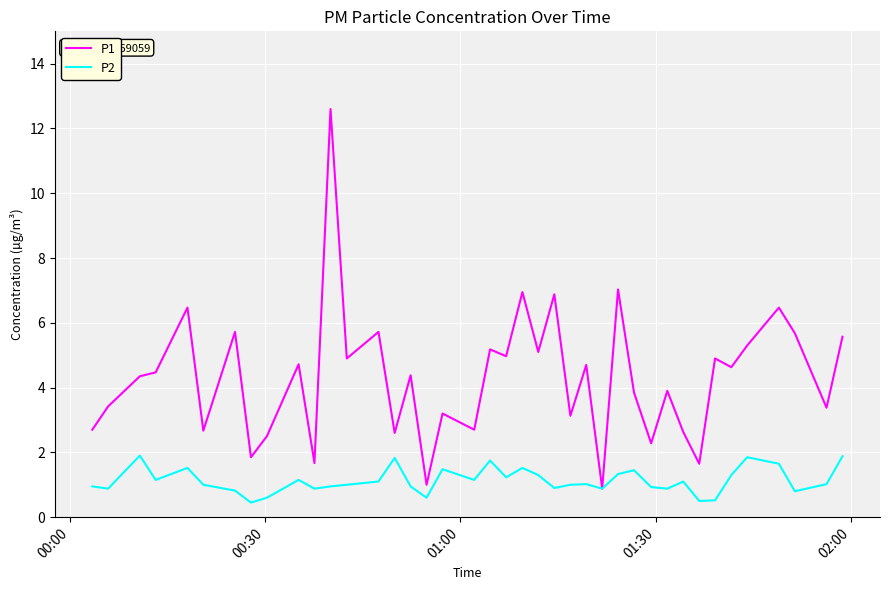

What are all the series names shown in the legend?

P1, P2